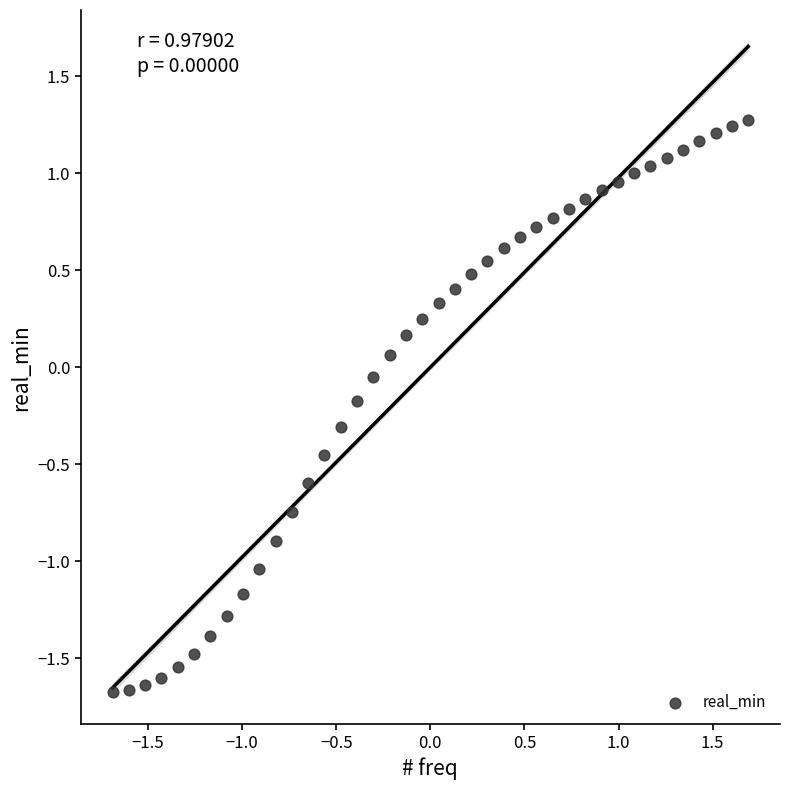

What is the range of Y values (max minus min)?

3.0